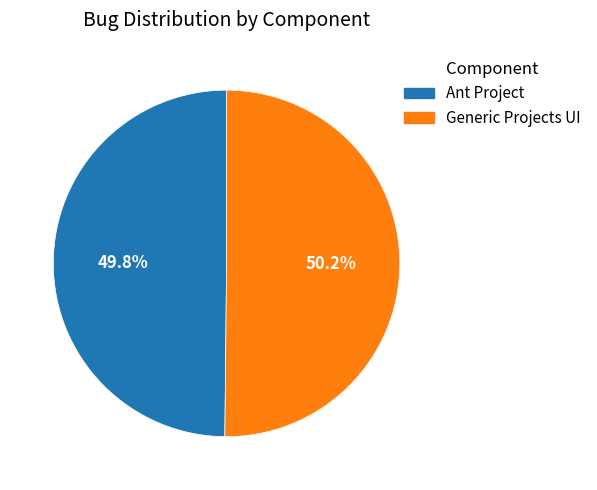

What portion of the pie excludes Ant Project?

50.2%